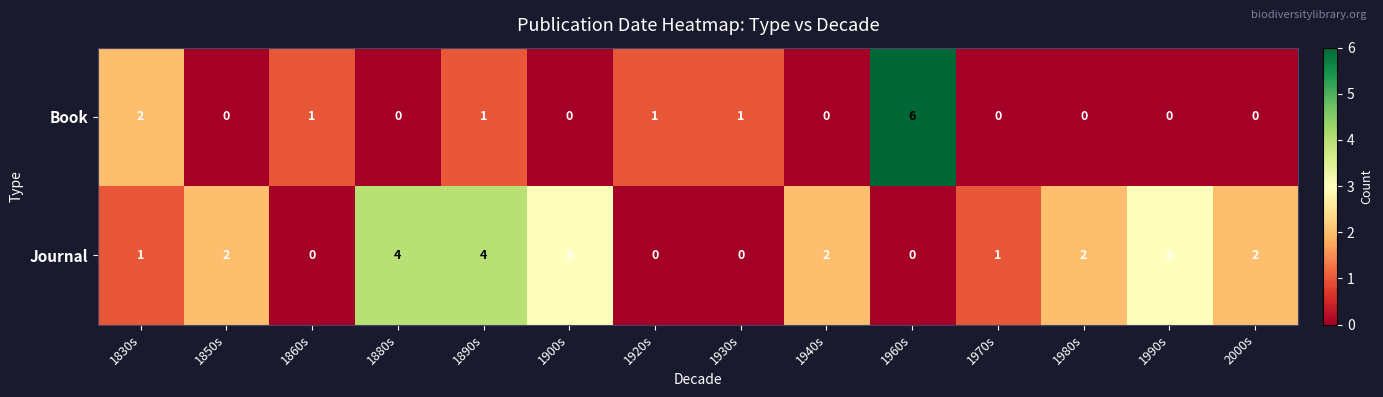

The value of Journal at 1920s is 0. True or false?

True